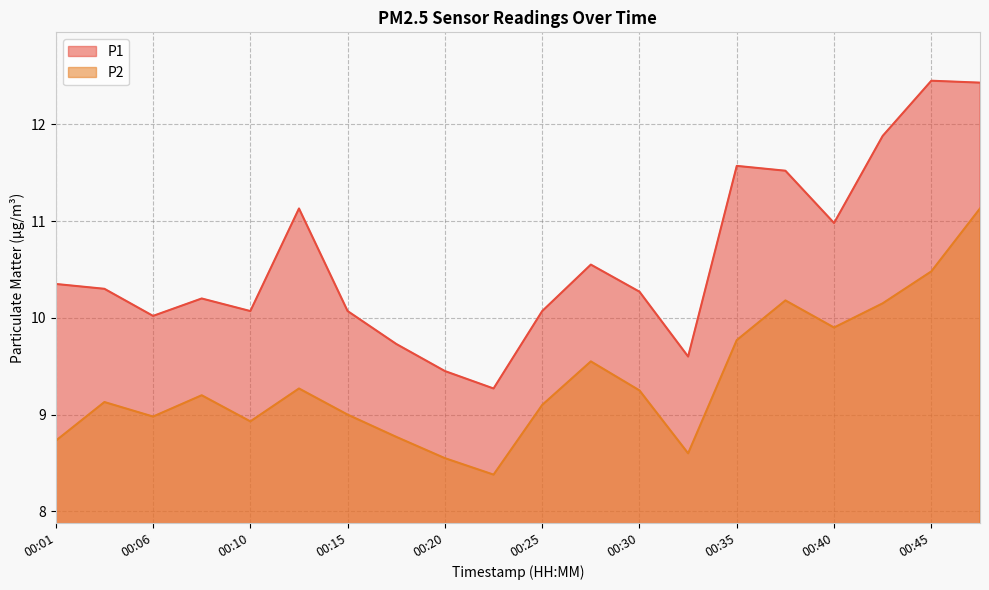

Does the chart display data point markers on the line(s)?

No